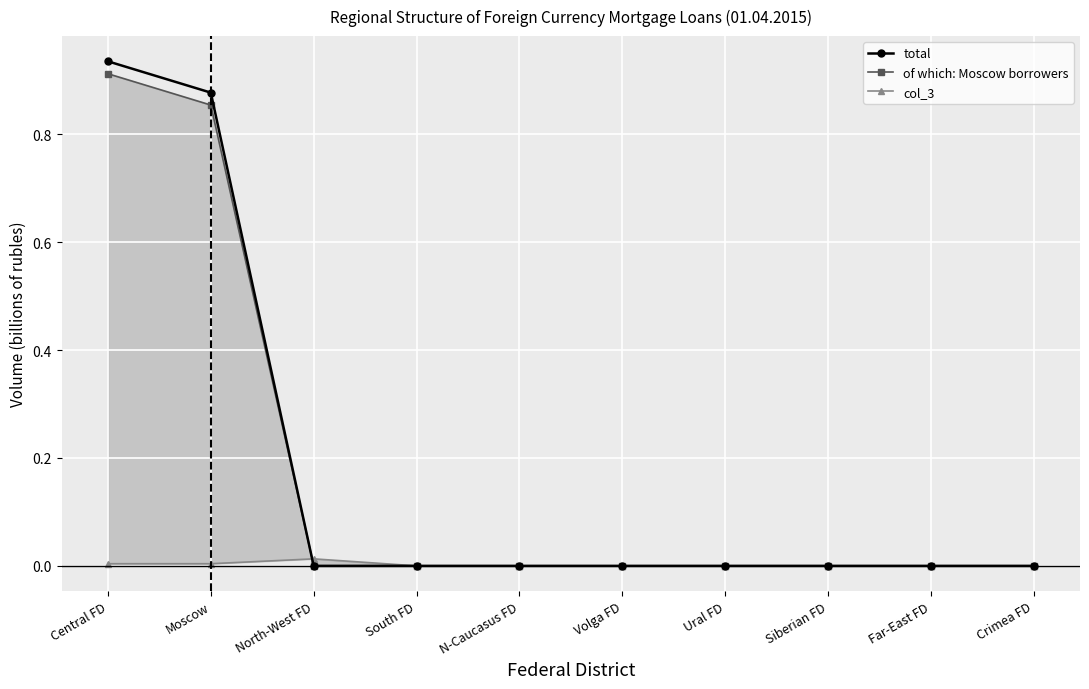

After their last crossing, which series has the higher values: col_3 or of which: Moscow borrowers?

col_3